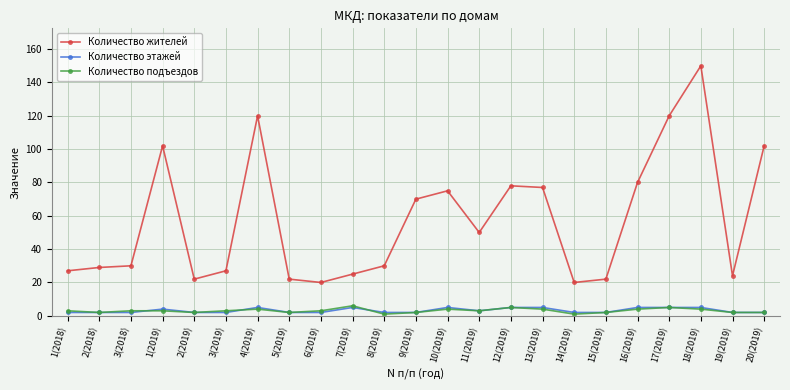

What are all the series names shown in the legend?

Количество жителей, Количество этажей, Количество подъездов